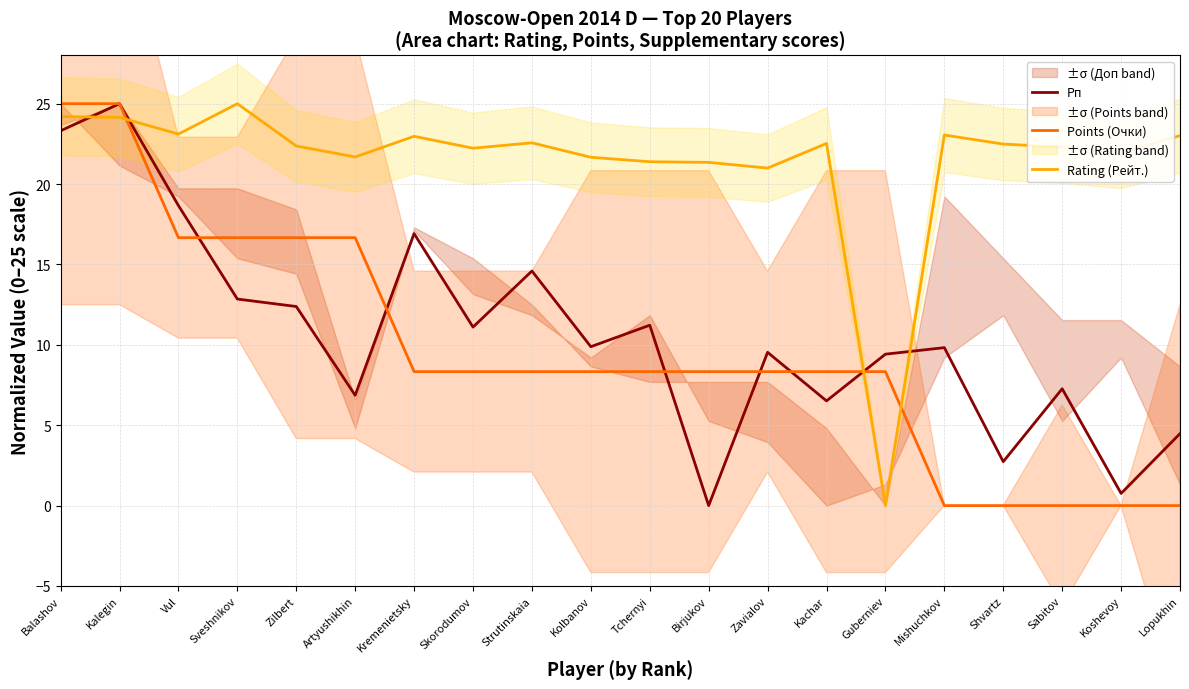

Which has a higher value, Kalegin or Lopukhin?

Kalegin